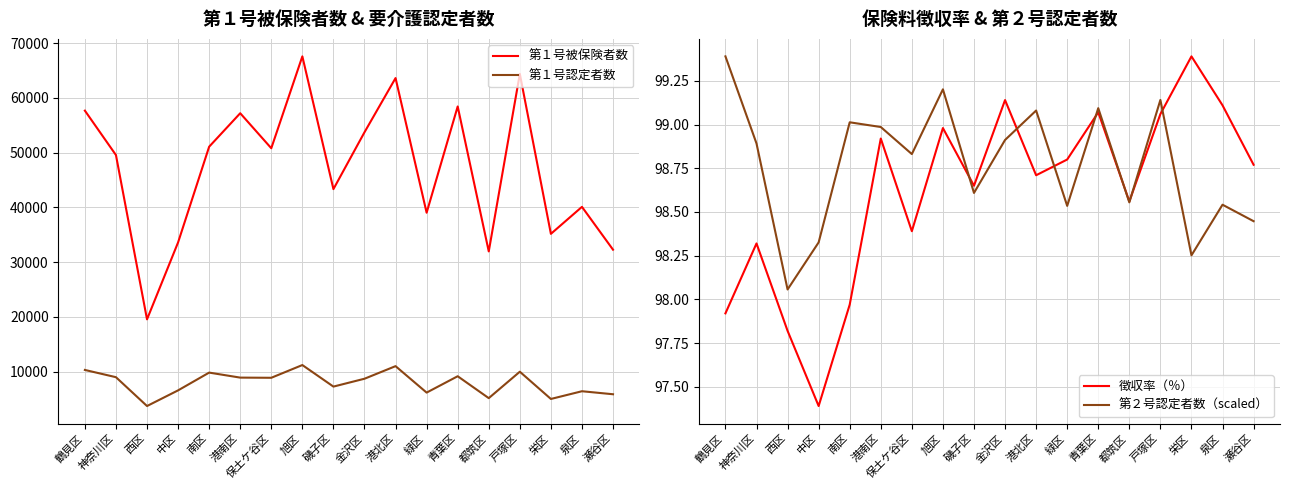

How many lines are shown in the chart?

4